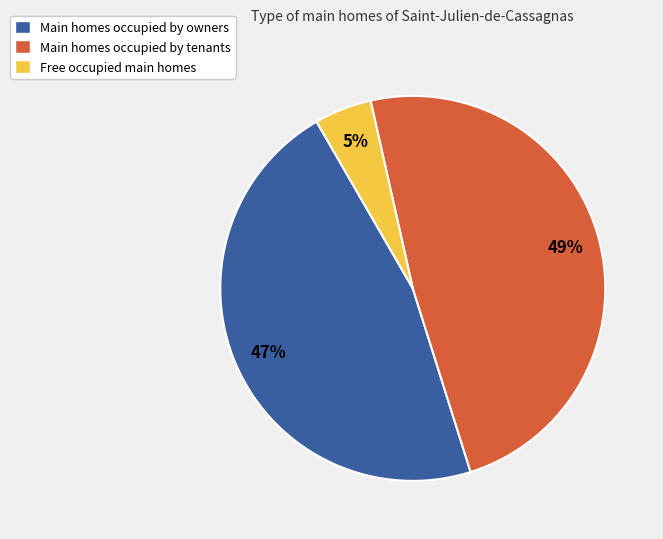

Is there any slice that represents more than half of the pie?

No